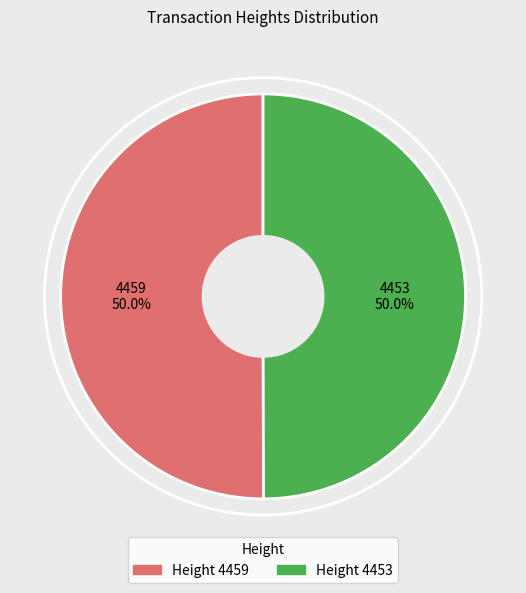

How many slices are in this pie chart?

2